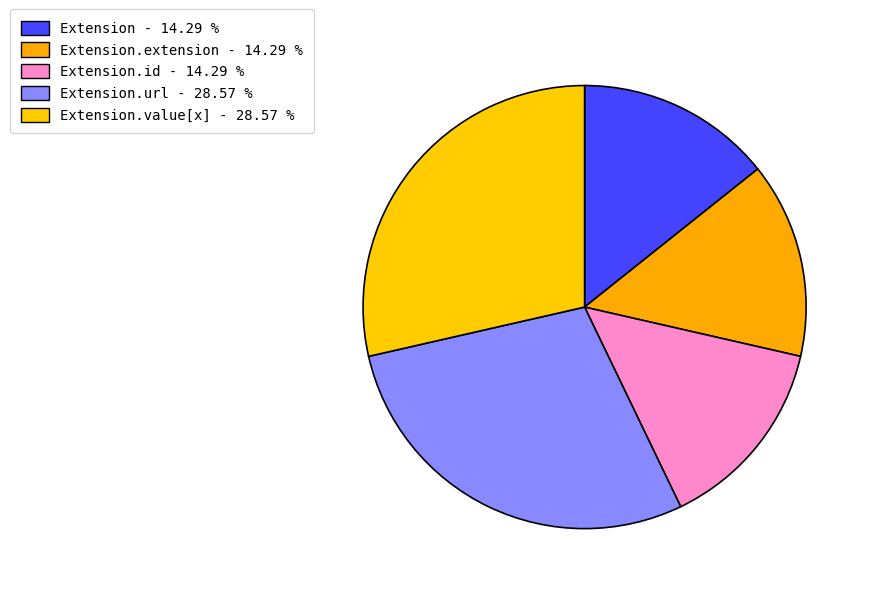

Count the number of slices in the pie.

5